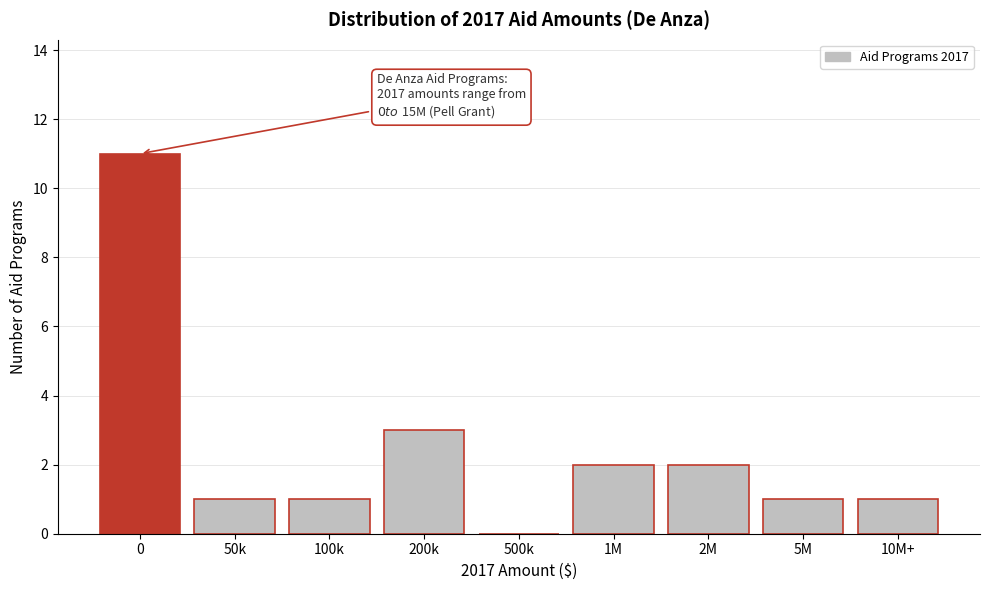

Reading left to right, what are all the values shown in this chart?

0=11	50k=1	100k=1	200k=3	500k=0	1M=2	2M=2	5M=1	10M+=1